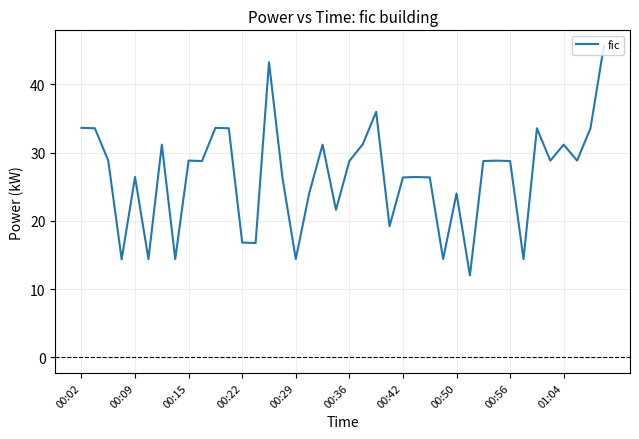

What is the difference between the maximum and minimum values?

33.6